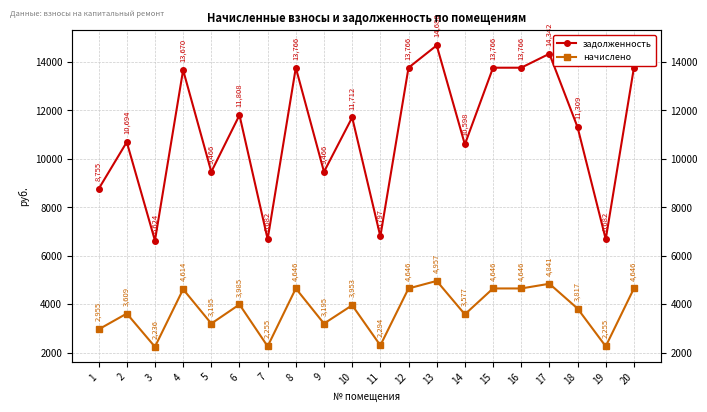

How many data points does each series have?

20